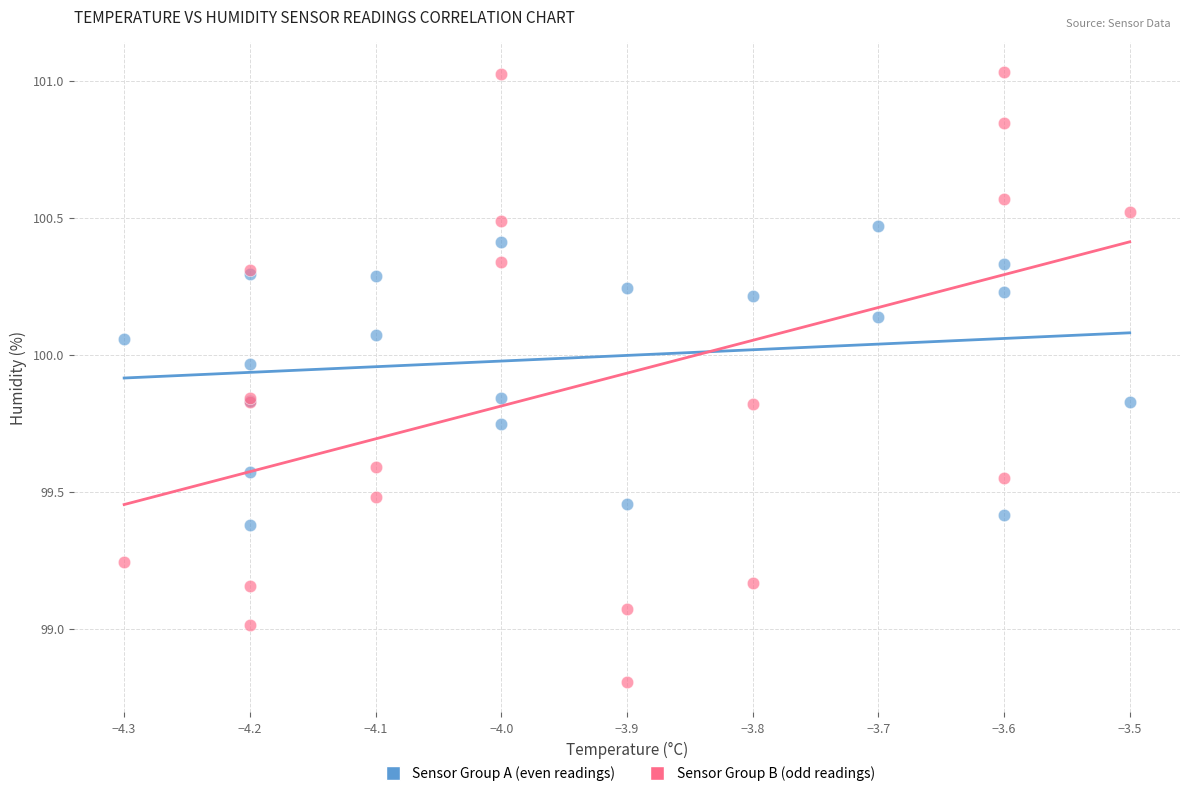

Which series has the widest spread of Y values?

Sensor Group B (odd readings)